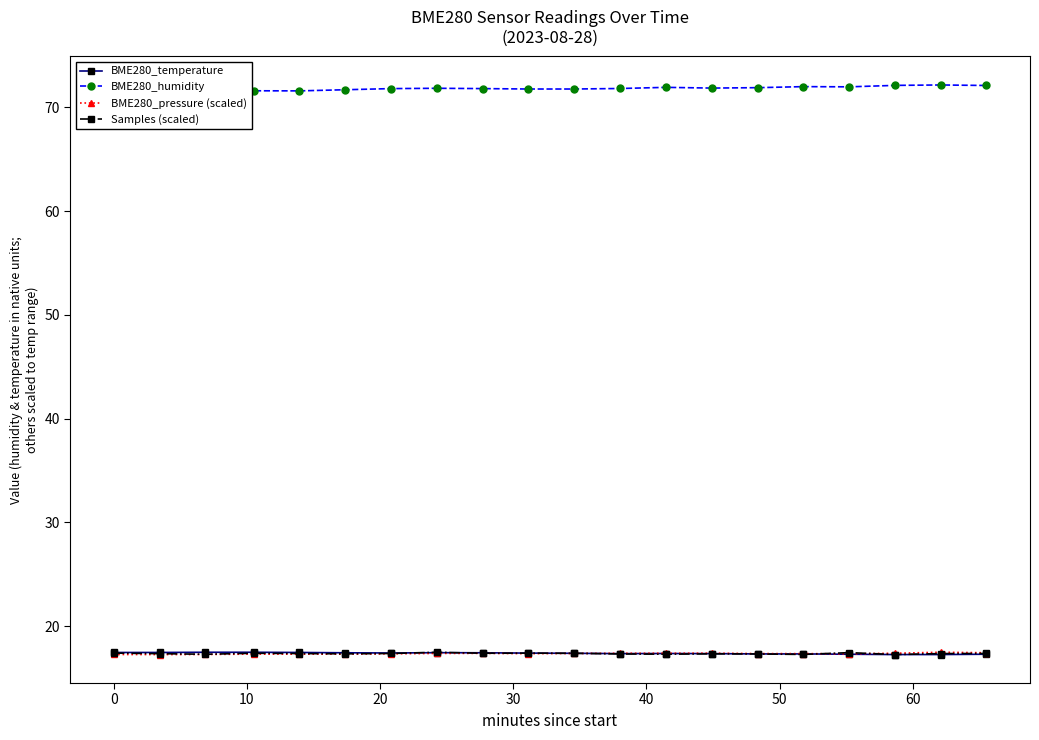

What is the highest value of the BME280_pressure (scaled) series?

17.5